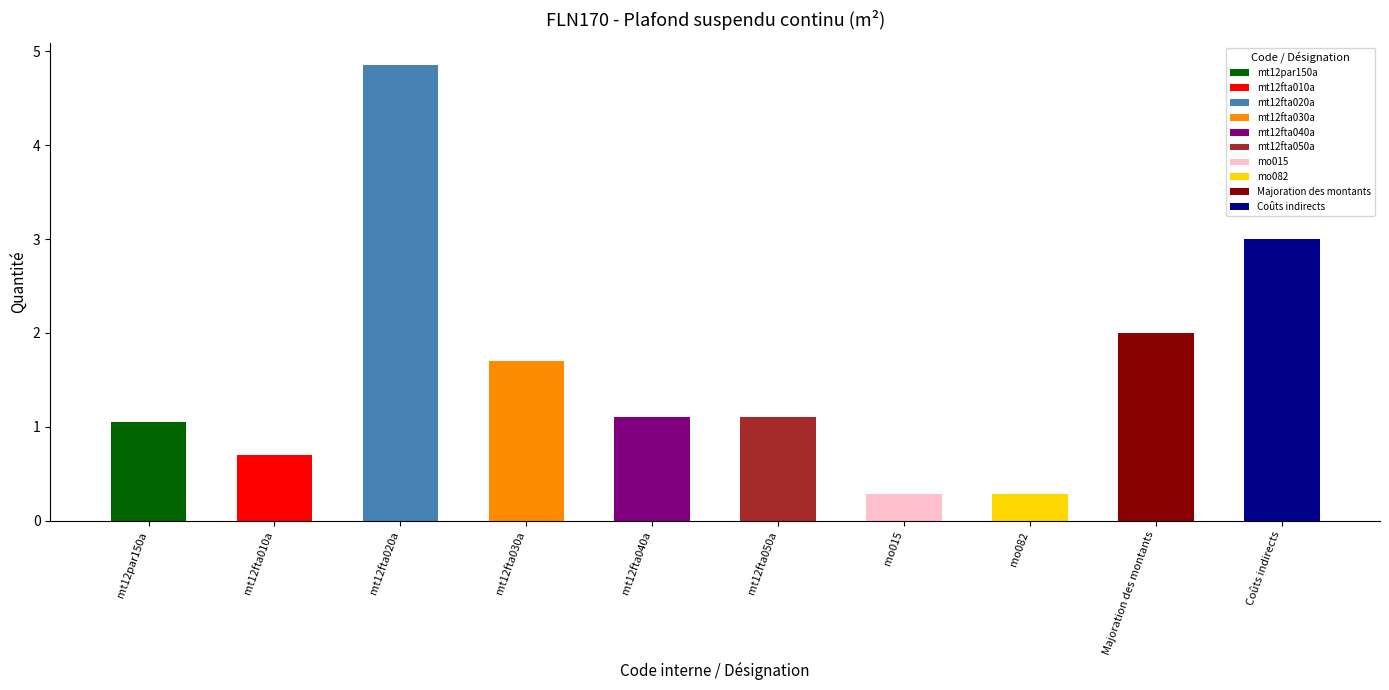

What is the difference between the second highest and second lowest values?

2.7